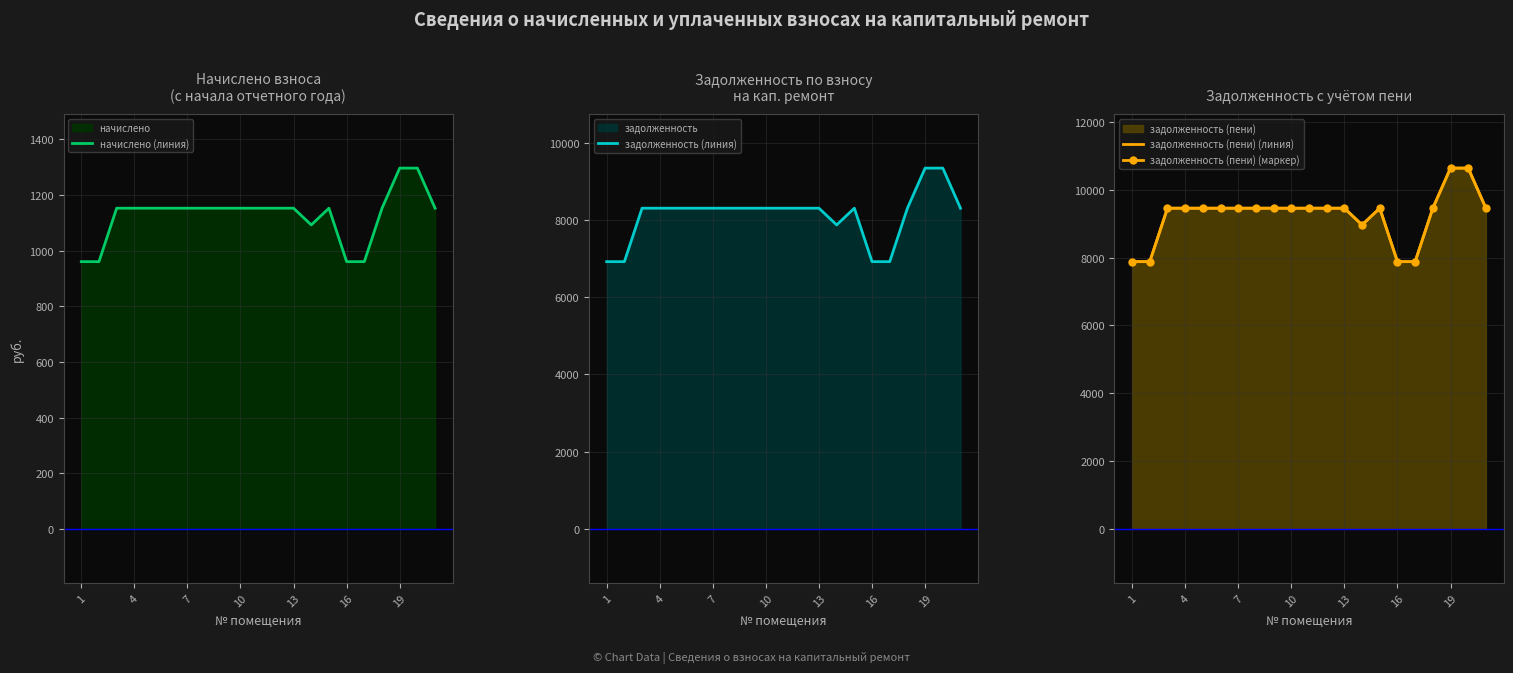

The value of начислено (линия) at 7 is 1152. True or false?

True